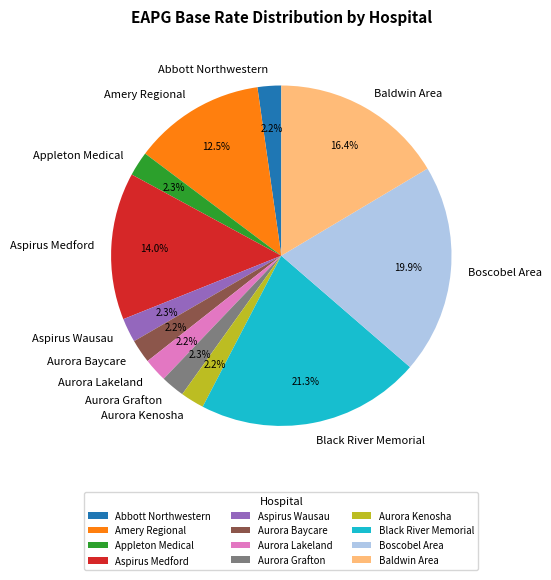

Is there any slice that represents more than half of the pie?

No